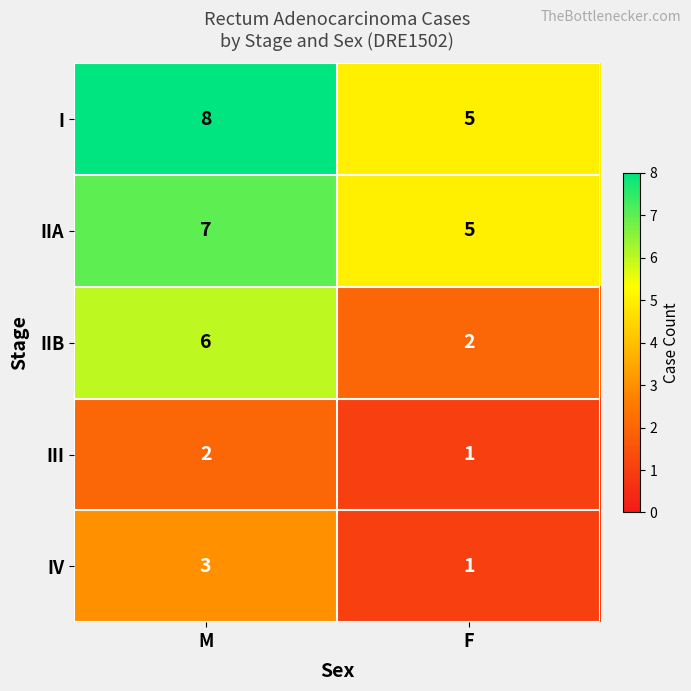

Is it true that IIA equals 12 at M?

False